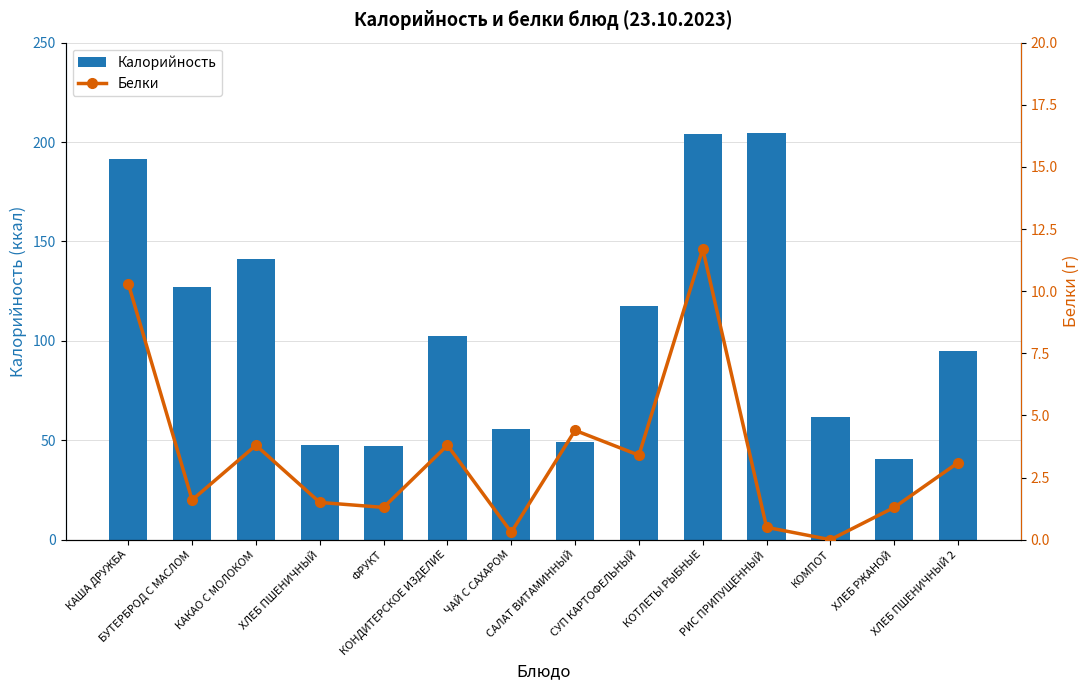

Rank the categories by Калорийность value from lowest to highest.

ХЛЕБ РЖАНОЙ, ФРУКТ, ХЛЕБ ПШЕНИЧНЫЙ, САЛАТ ВИТАМИННЫЙ, ЧАЙ С САХАРОМ, КОМПОТ, ХЛЕБ ПШЕНИЧНЫЙ 2, КОНДИТЕРСКОЕ ИЗДЕЛИЕ, СУП КАРТОФЕЛЬНЫЙ, БУТЕРБРОД С МАСЛОМ, КАКАО С МОЛОКОМ, КАША ДРУЖБА, КОТЛЕТЫ РЫБНЫЕ, РИС ПРИПУЩЕННЫЙ